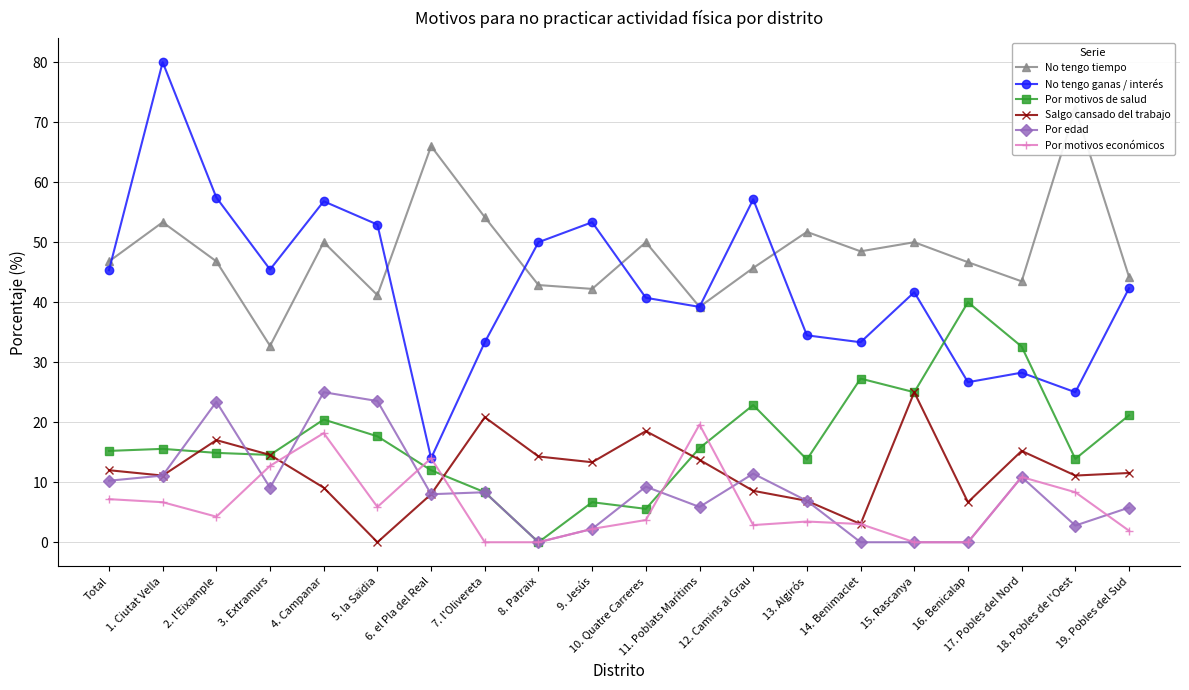

What is the total value across all series at 3. Extramurs?

129.1